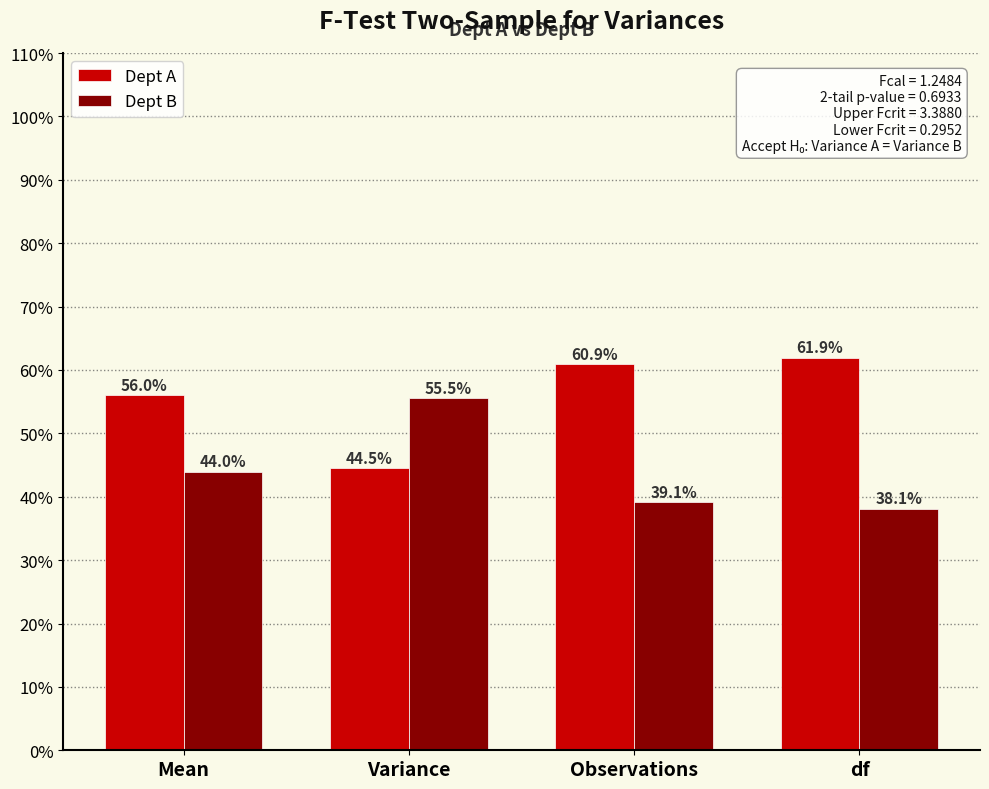

The Dept B series shows 20.4 at df. True or false?

False